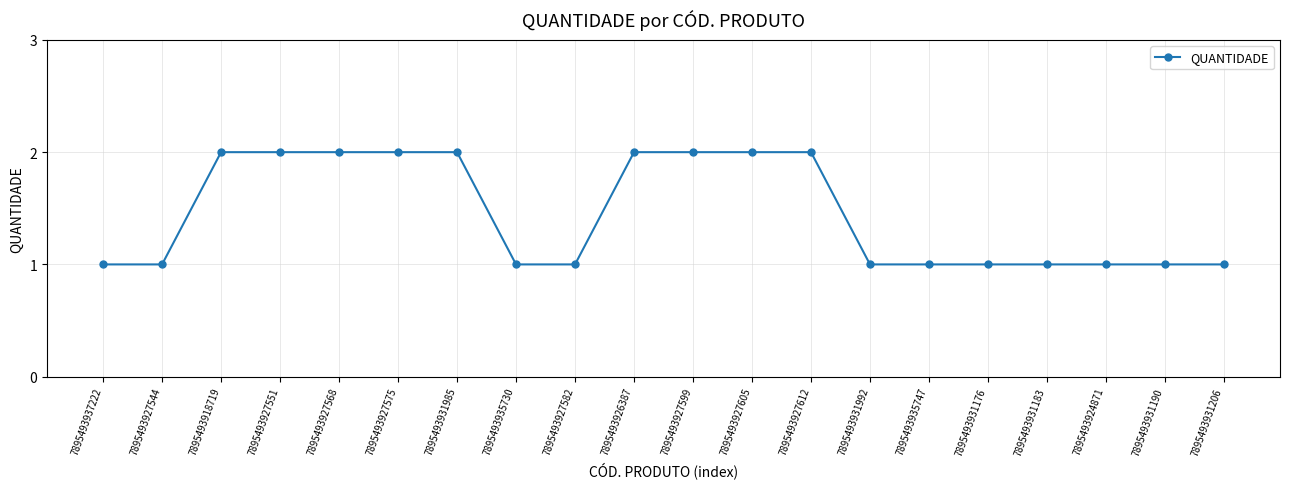

The value at 7895493935747 is 1. True or false?

True